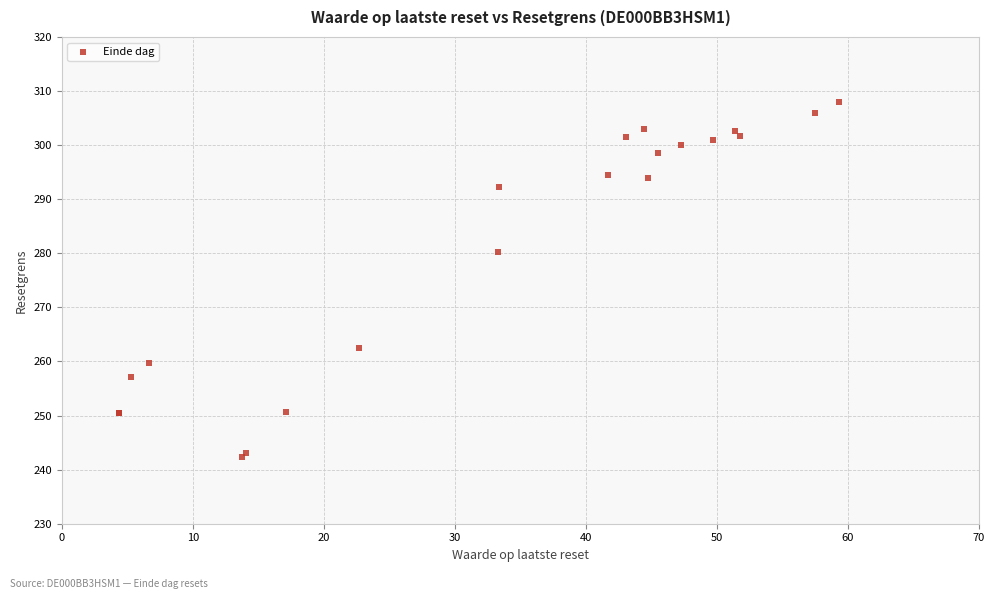

What Y value in the scatter plot is closest to 275?

280.2